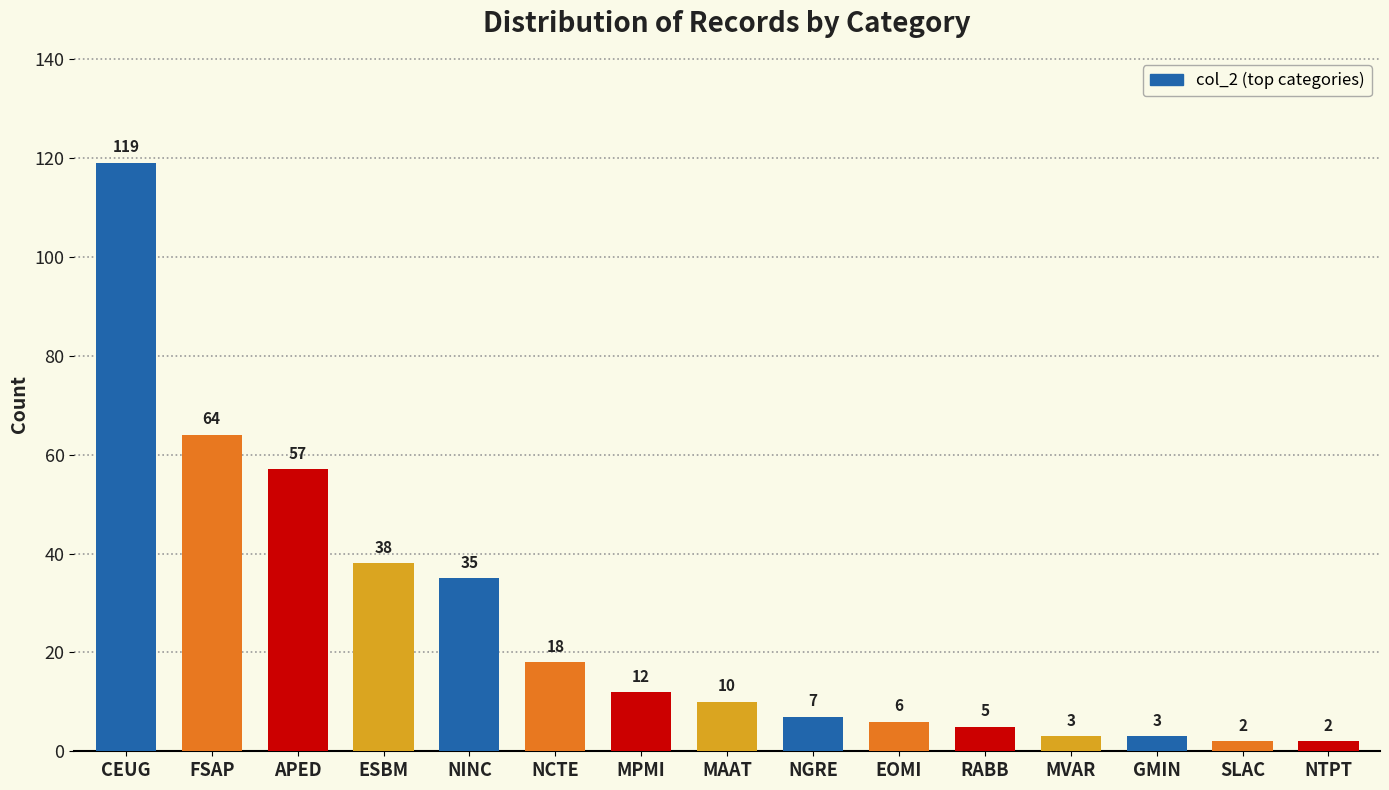

The chart shows a value of 28 at NCTE. True or false?

False